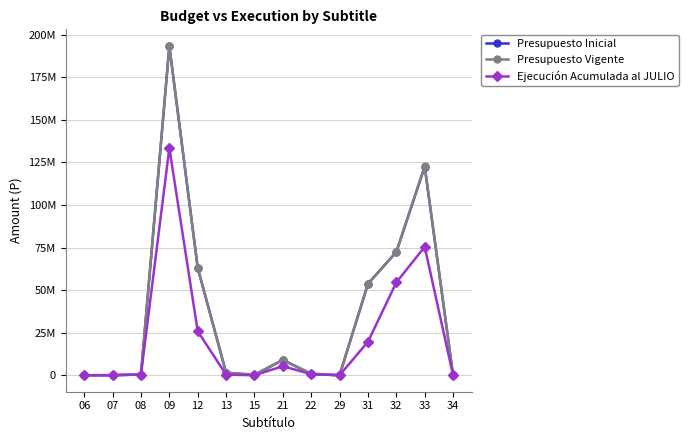

Reading left to right, extract all data points from this chart.

Presupuesto Inicial: 06=20	07=20	08=424073	09=193332942	12=63101113	13=1502879	15=23000	21=9013294	22=706942	29=16432	31=53755591	32=72399527	33=122491915	34=336
Presupuesto Vigente: 06=20	07=20	08=436761	09=193534723	12=63105509	13=1502879	15=424225	21=9038703	22=953685	29=16432	31=53617065	32=72399527	33=122920785	34=336
Ejecución Acumulada al JULIO: 06=0	07=115795	08=412182	09=133488671	12=25858041	13=358564	15=0	21=5318416	22=606955	29=2012	31=19672894	32=54531331	33=75460228	34=0